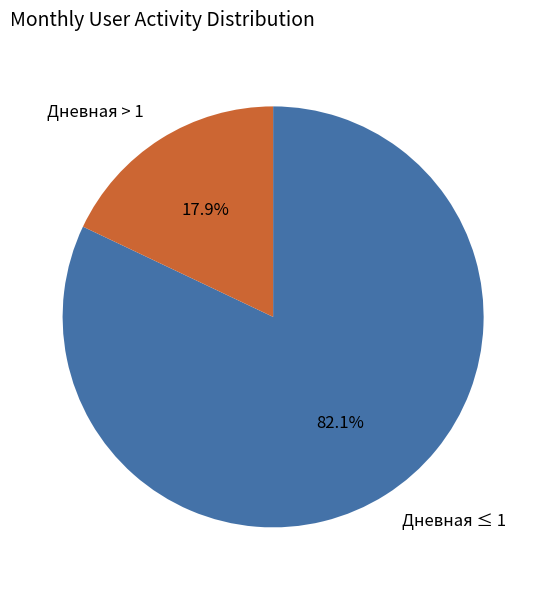

What is the smallest slice in the pie chart?

Дневная > 1